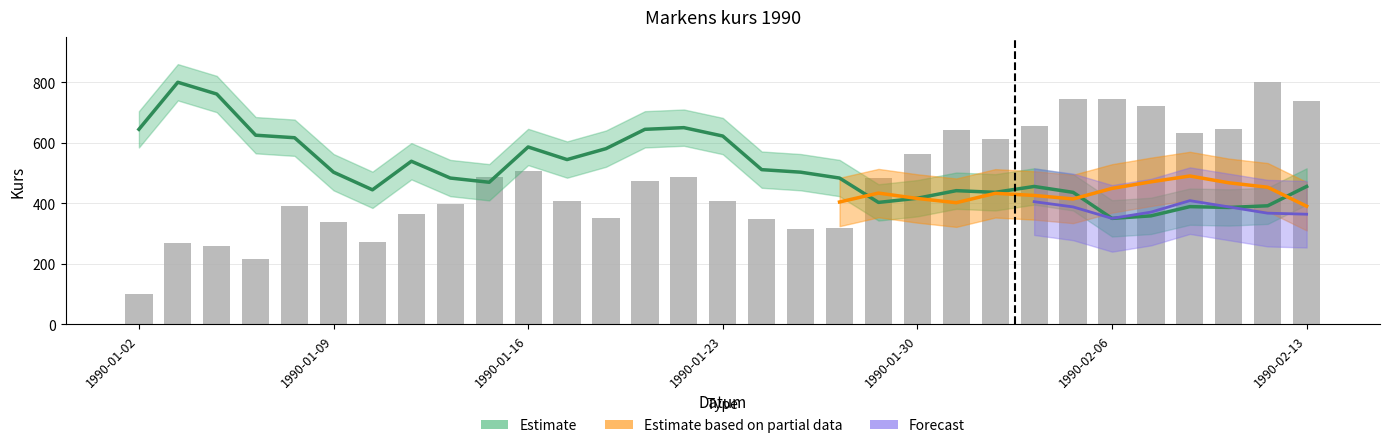

At which category does the chart reach its peak across all series?

29